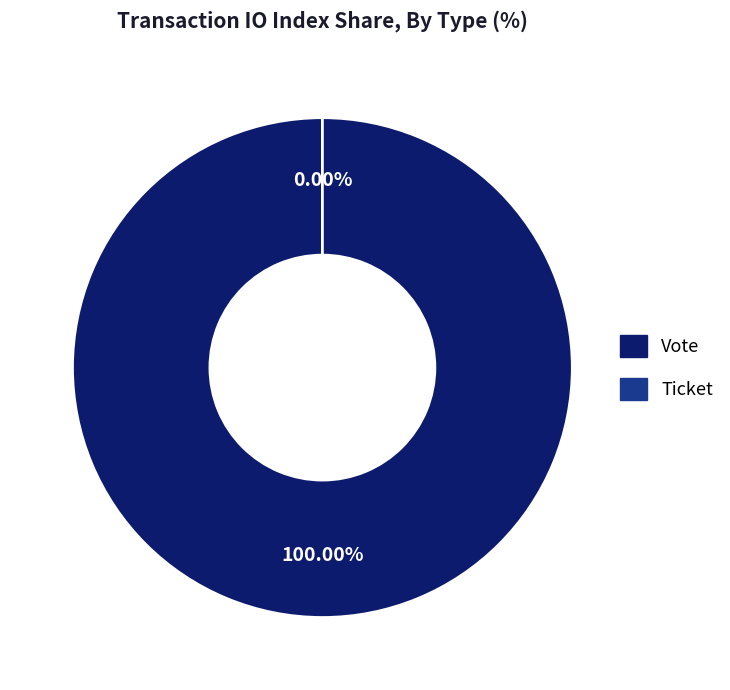

Is the sum of Vote and Ticket greater than half?

Yes